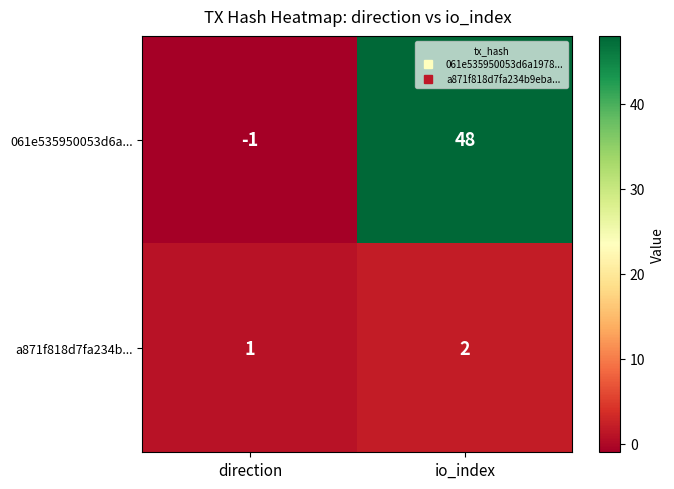

At which label does 061e535950053d6a... reach its minimum?

direction